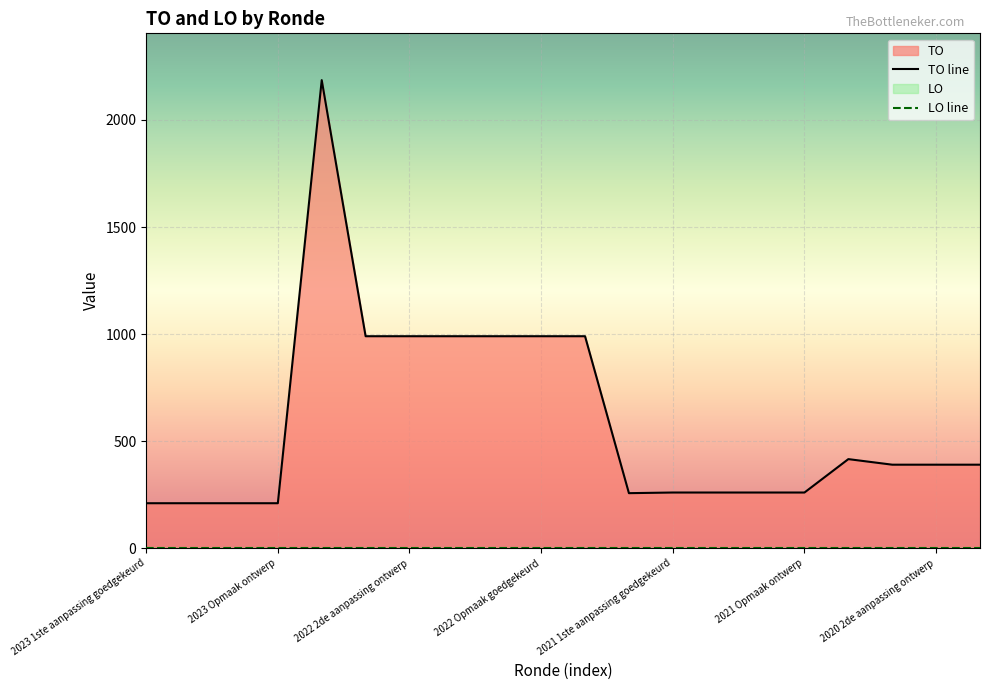

Where is the data nearest to the value 1198?

2022 2de aanpassing goedgekeurd